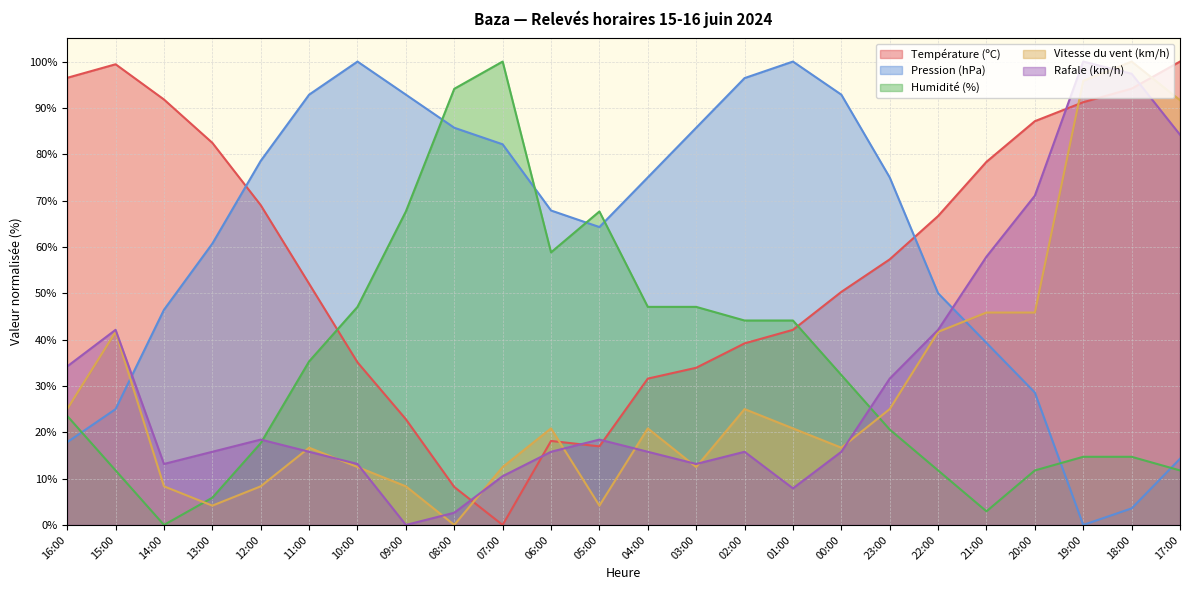

True or false: Humidité (%) has a value of 21.3 at 01:00.

False